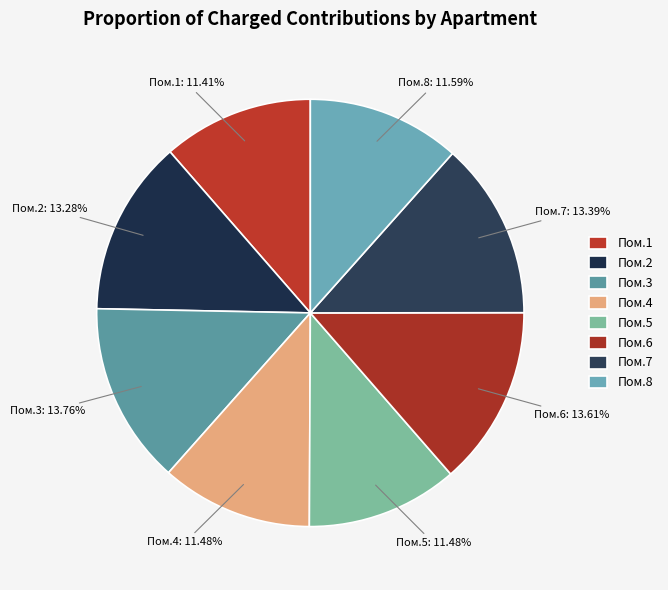

How many slices are in this pie chart?

8